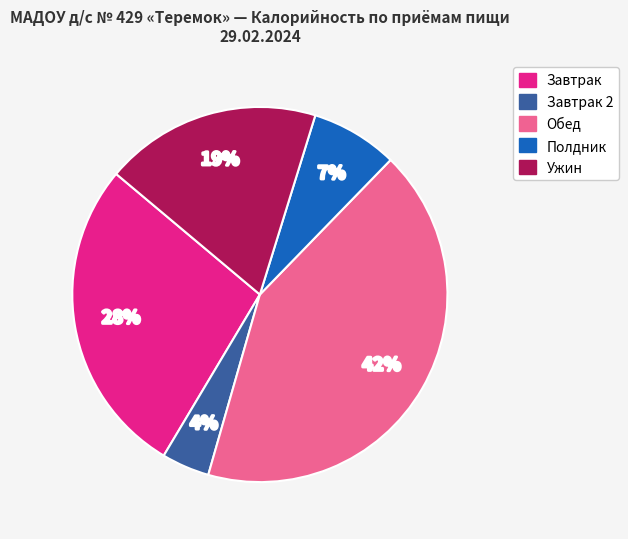

Is there any slice that represents more than half of the pie?

No